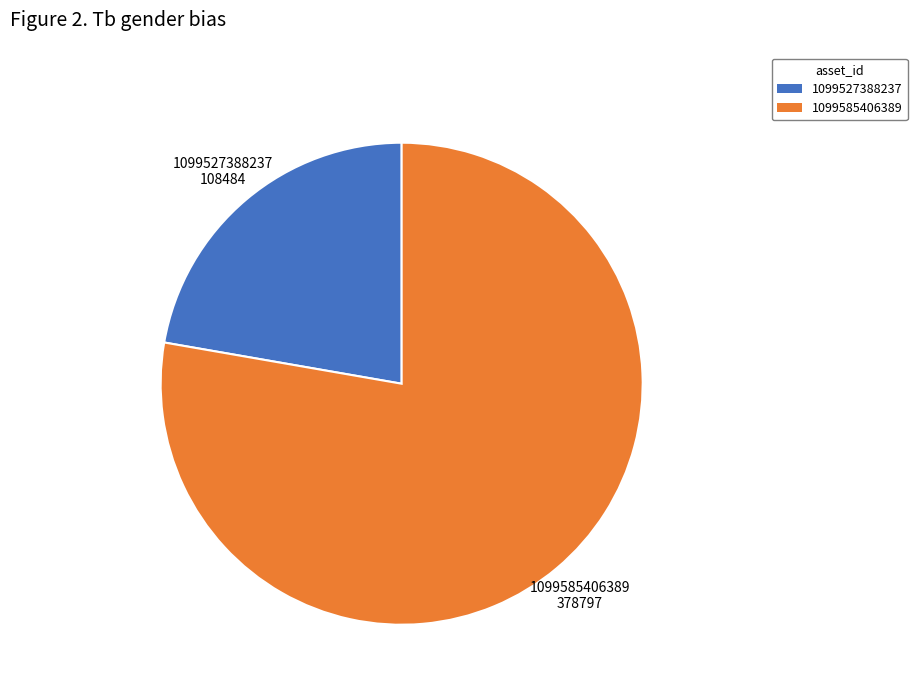

What is the smallest slice in the pie chart?

1099527388237